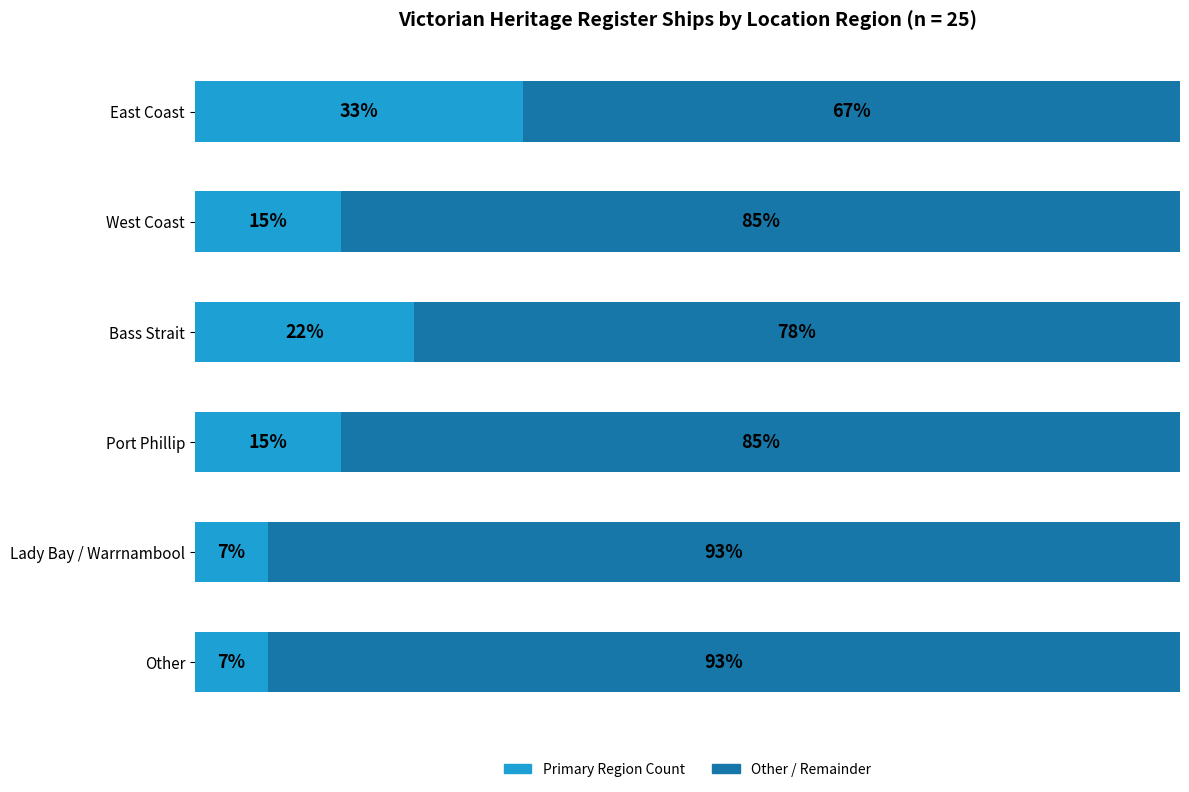

The Other Regions series shows 45.0 at Lady Bay / Warrnambool. True or false?

False